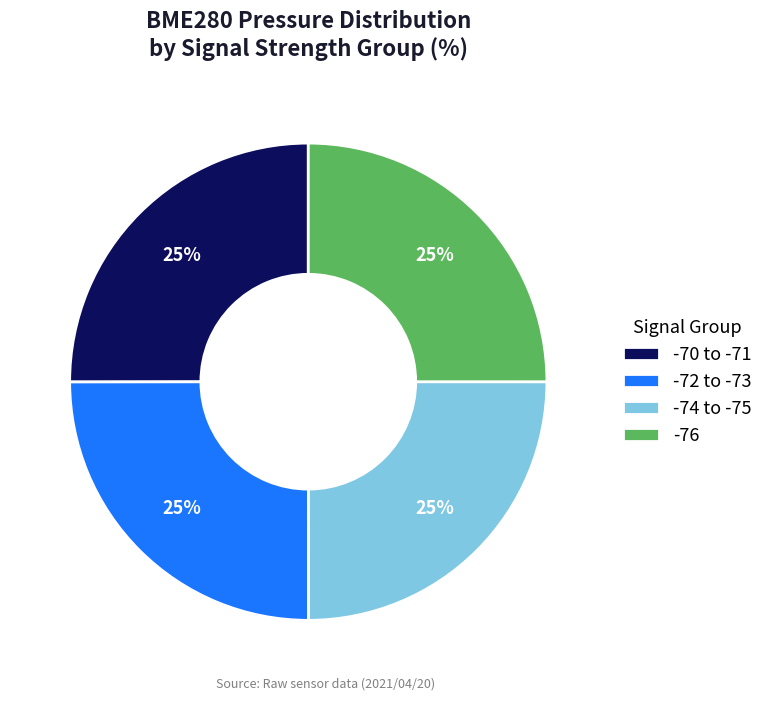

What is the ratio of the value at -70 to -71 to the value at -74 to -75?

1.0